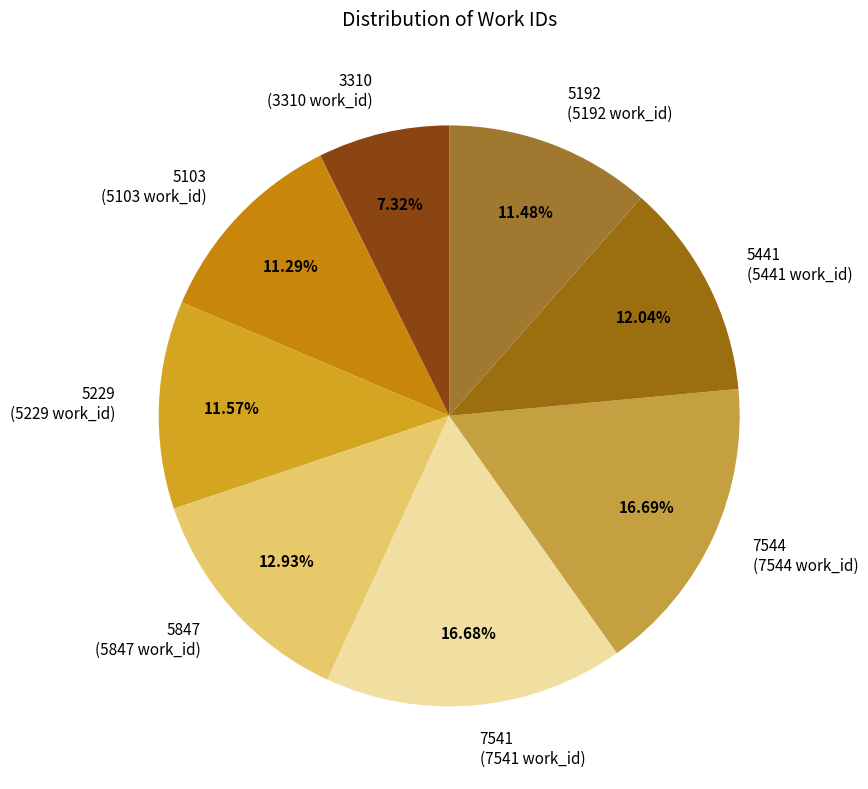

To the nearest percent, what is the difference between the largest and smallest slice percentages?

9%